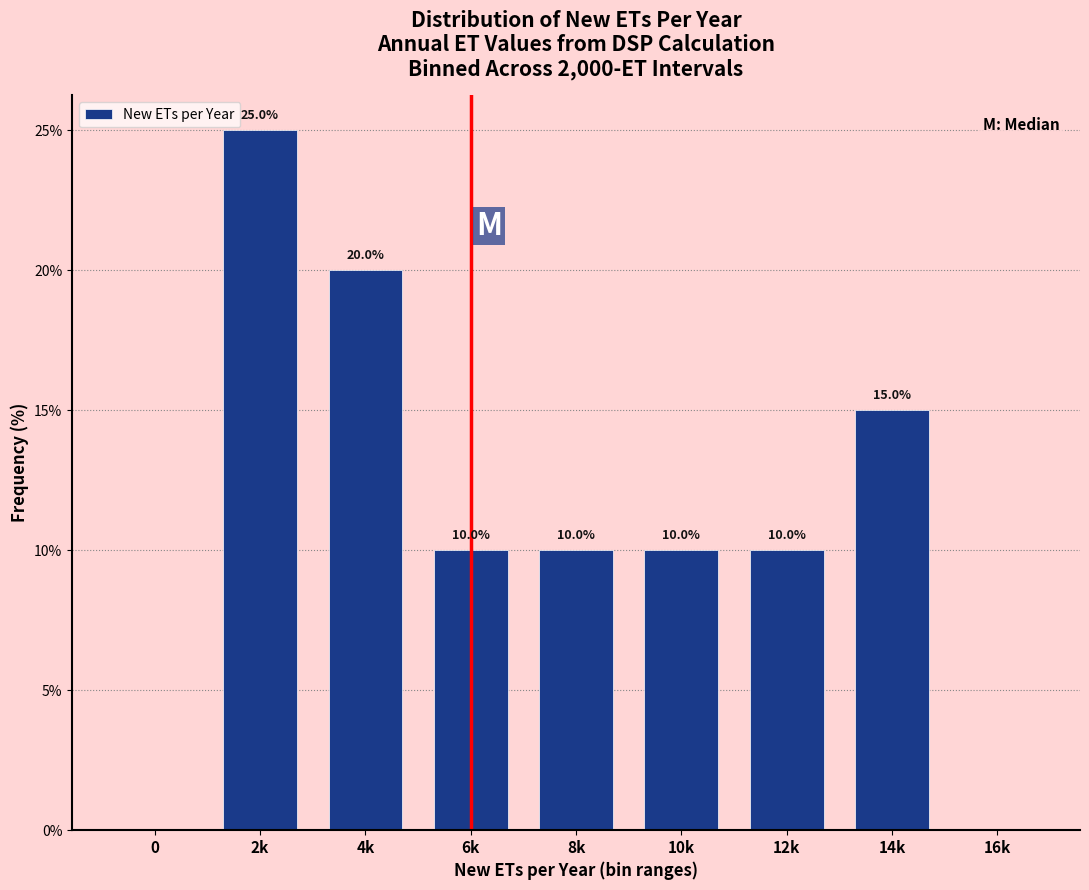

Reading left to right, what are all the values shown in this chart?

0=0	2k=25	4k=20	6k=10	8k=10	10k=10	12k=10	14k=15	16k=0